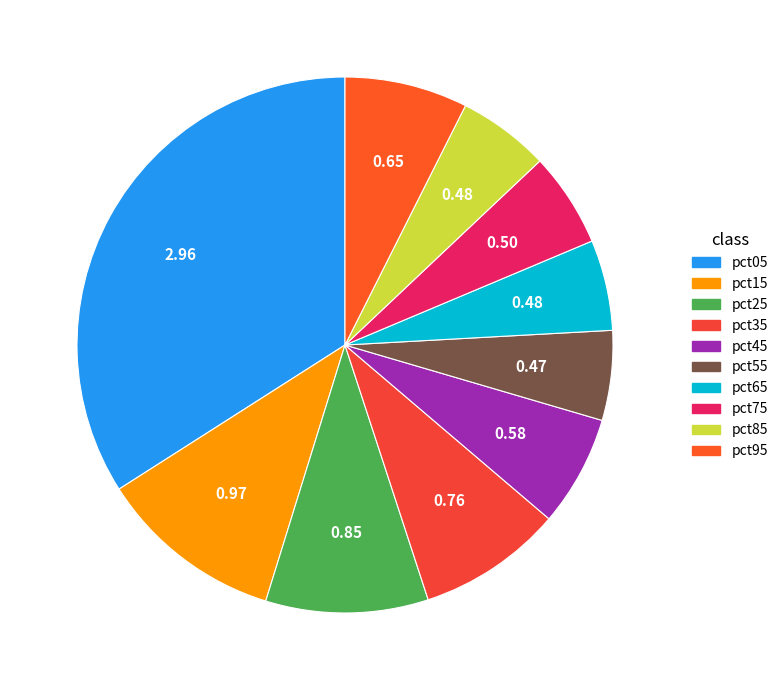

How many slices are in this pie chart?

10